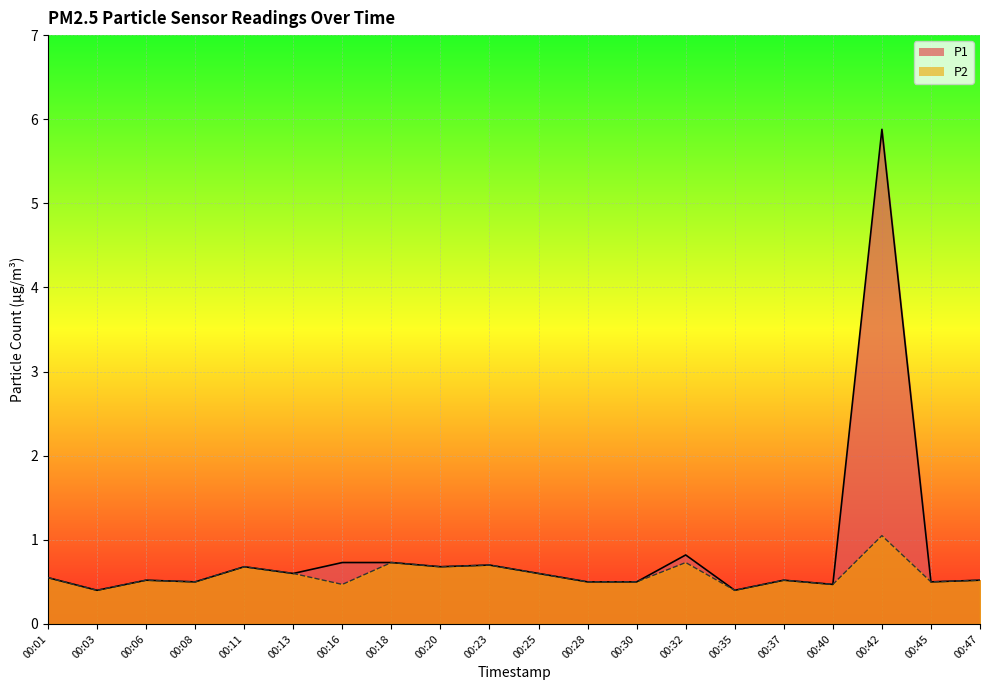

How many lines are shown in the chart?

2